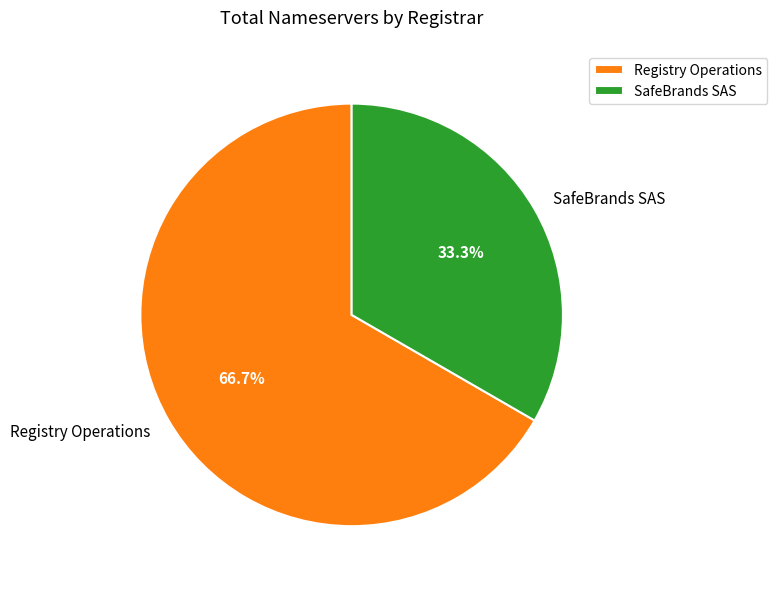

Which slice is the largest?

Registry Operations